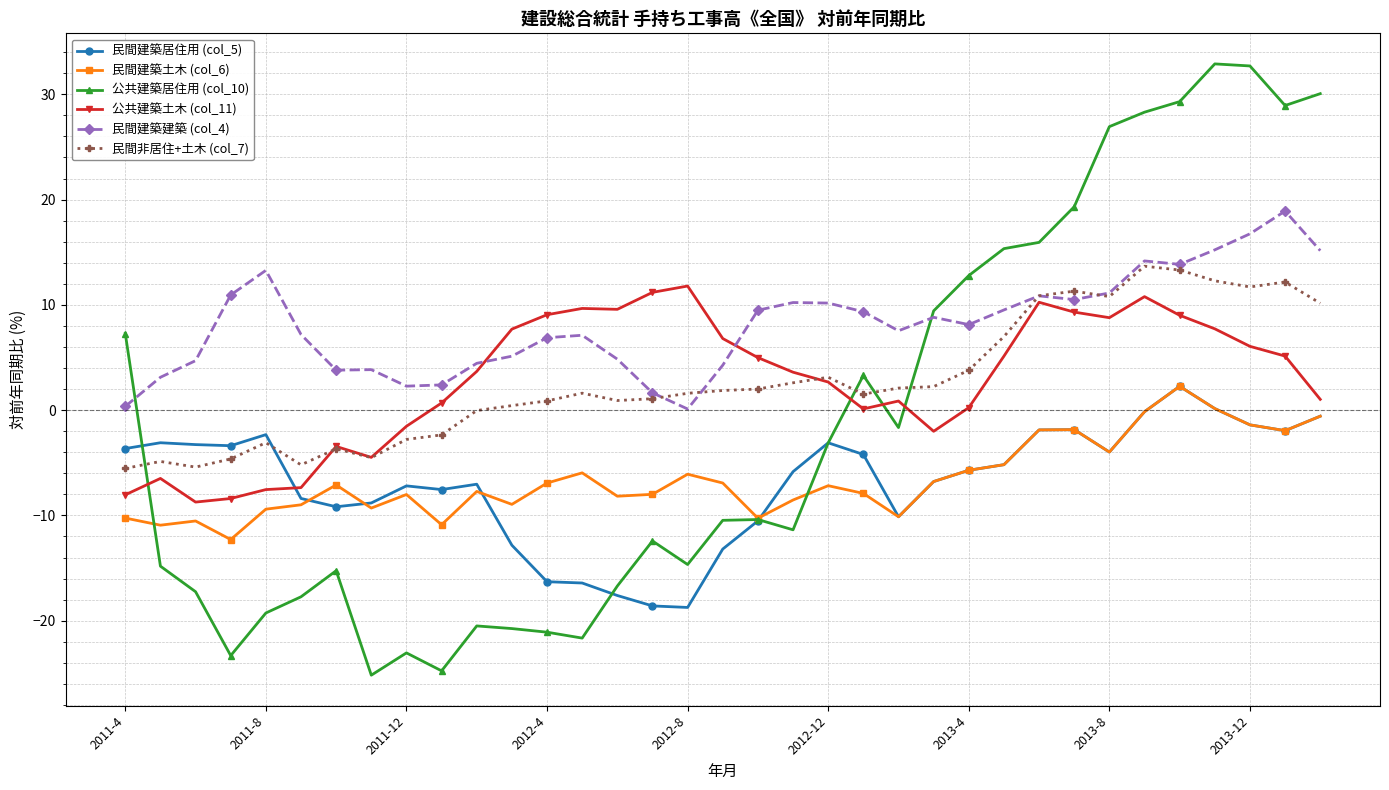

How many lines are shown in the chart?

6